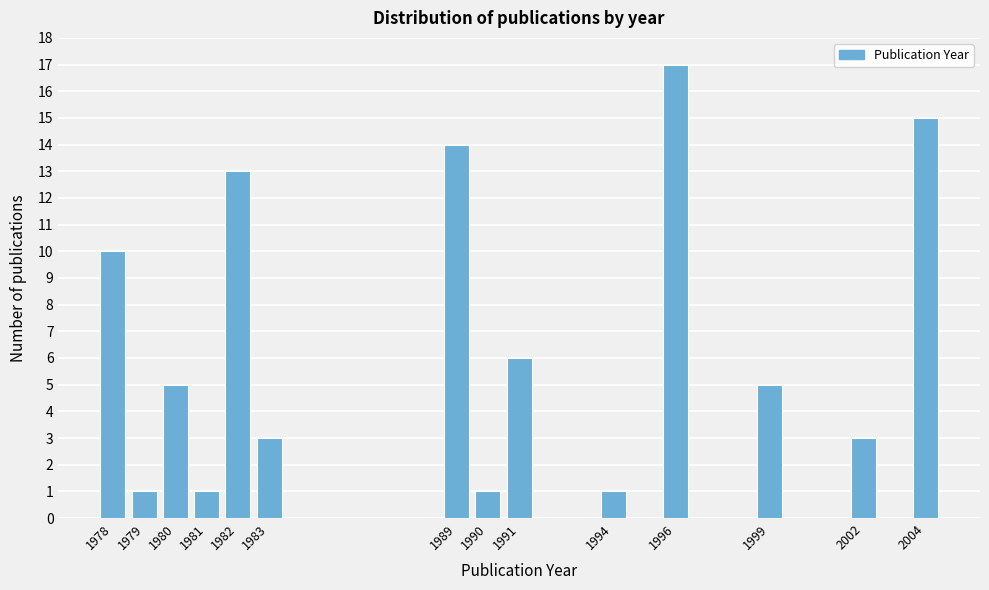

Reading left to right, transcribe all the data shown in this chart.

1978=10	1979=1	1980=5	1981=1	1982=13	1983=3	1989=14	1990=1	1991=6	1994=1	1996=17	1999=5	2002=3	2004=15